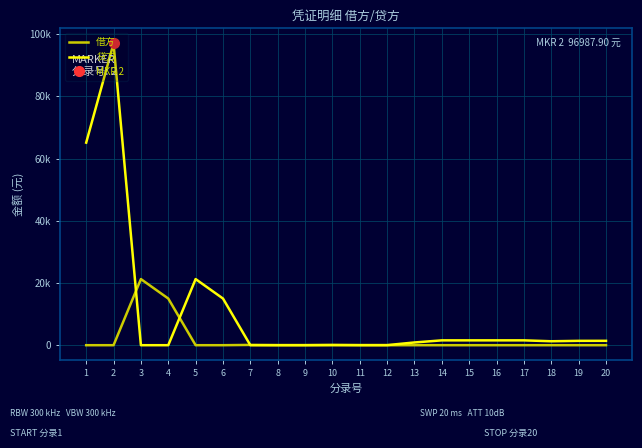

How many intersections are there between 贷方 and 借方?

4